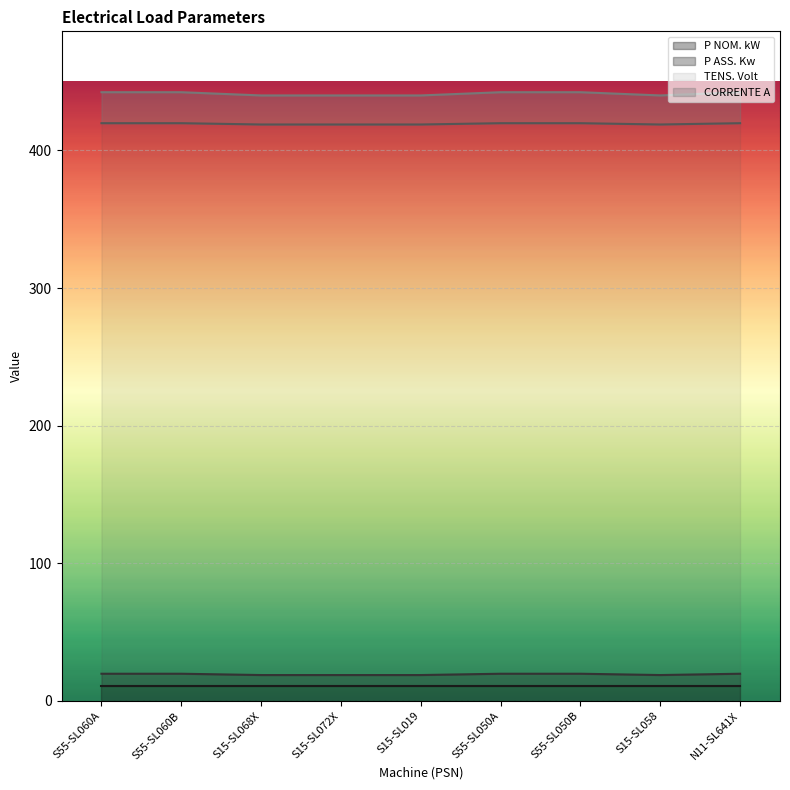

What is the highest value of the P NOM. kW series?

11.0